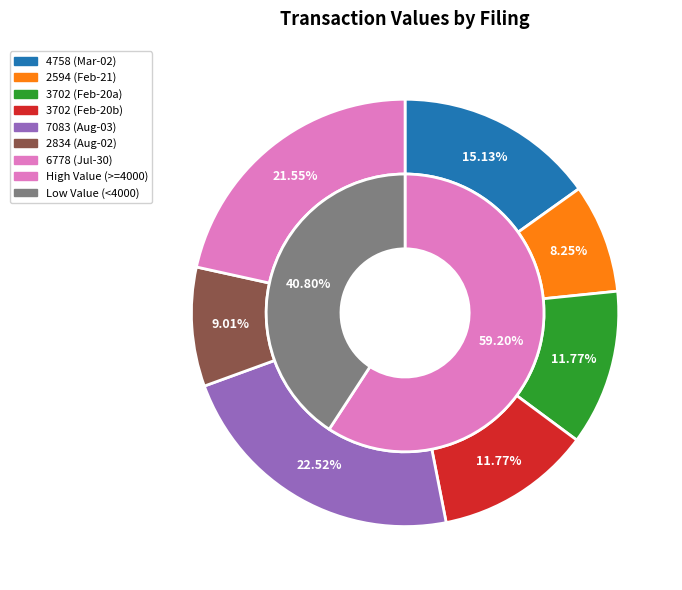

How many segments does this pie chart have?

7